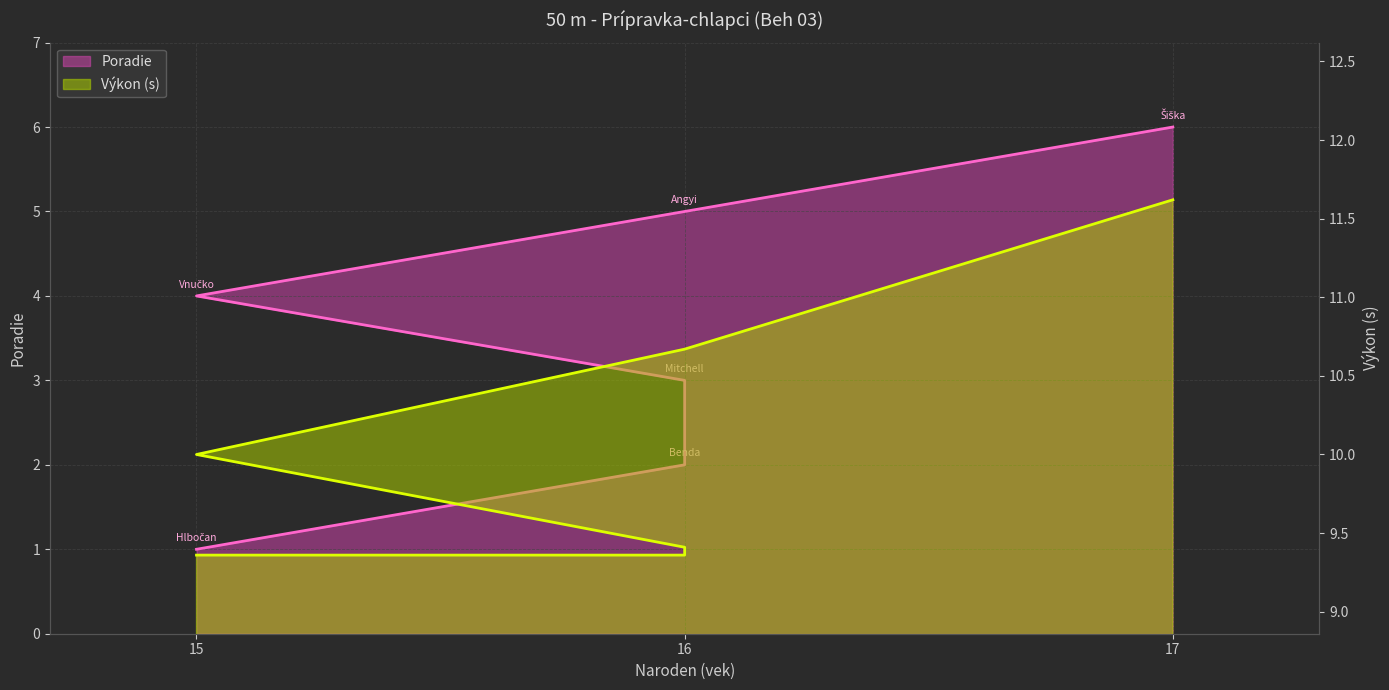

Rank the series at 15 from highest to lowest value.

Výkon, Poradie